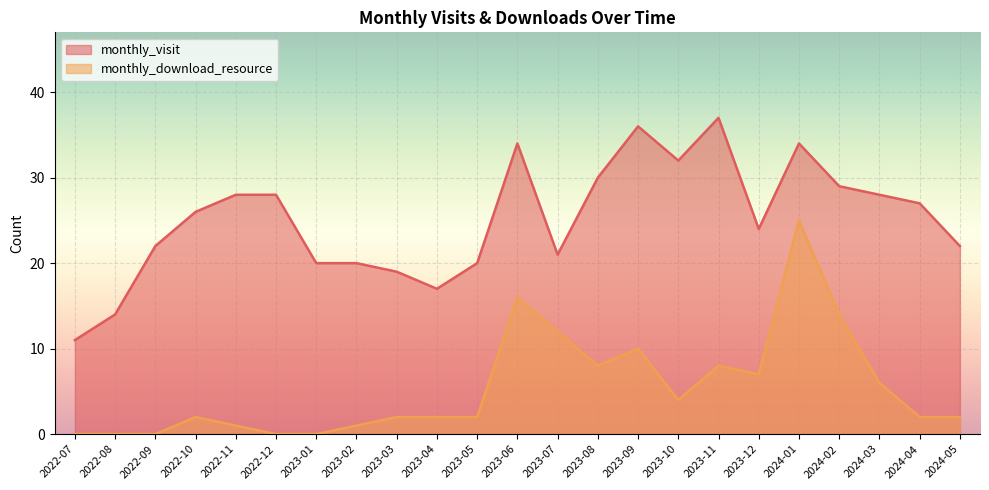

Which category has the lowest value in the monthly_visit series?

2022-07